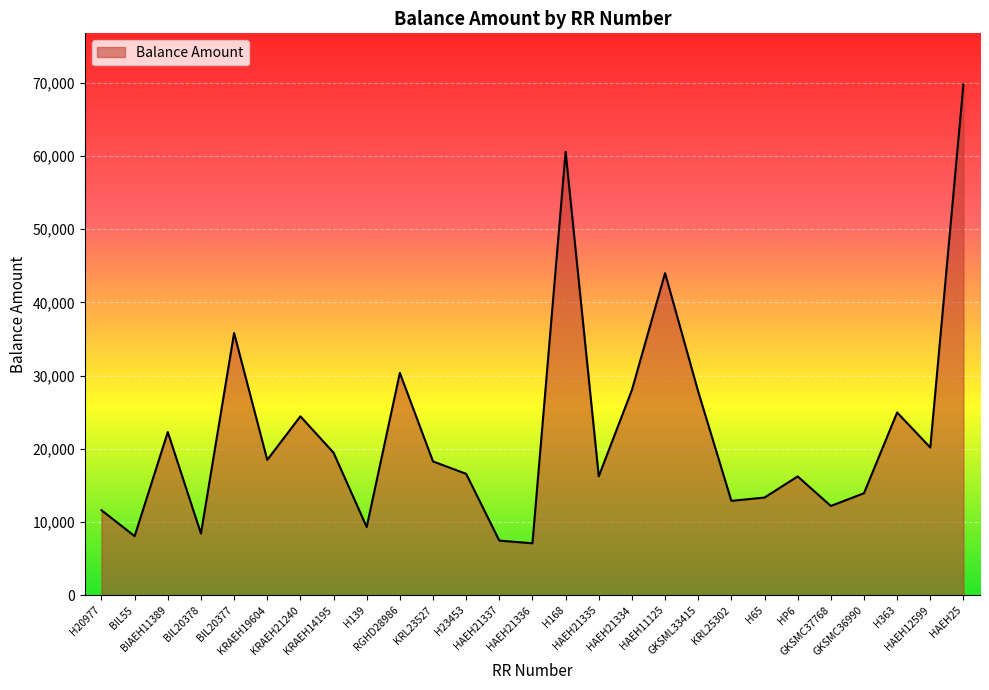

What is the sum of all values?

597760